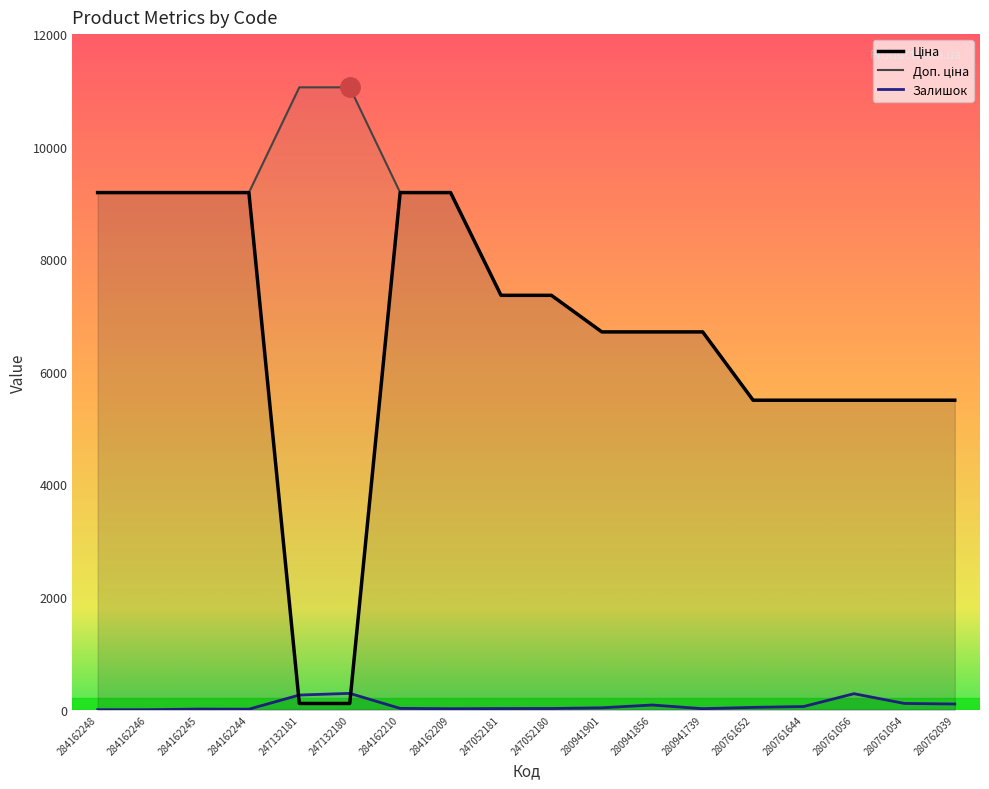

What are all the series names shown in the legend?

Ціна, Доп. ціна, Залишок